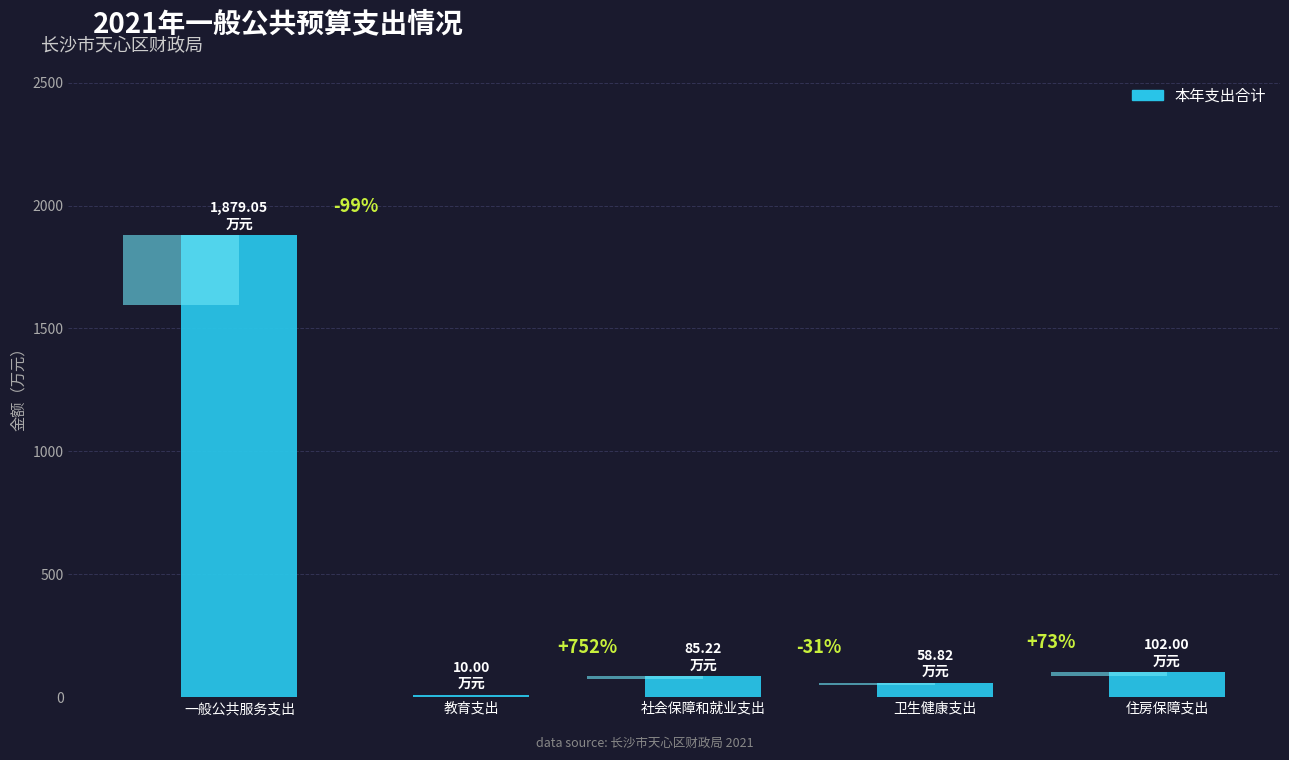

Between 社会保障和就业支出 and 教育支出, which is larger?

社会保障和就业支出